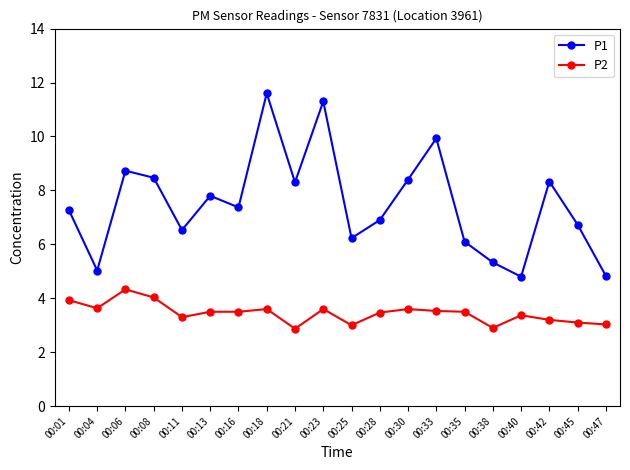

Does the chart have visible grid lines?

No